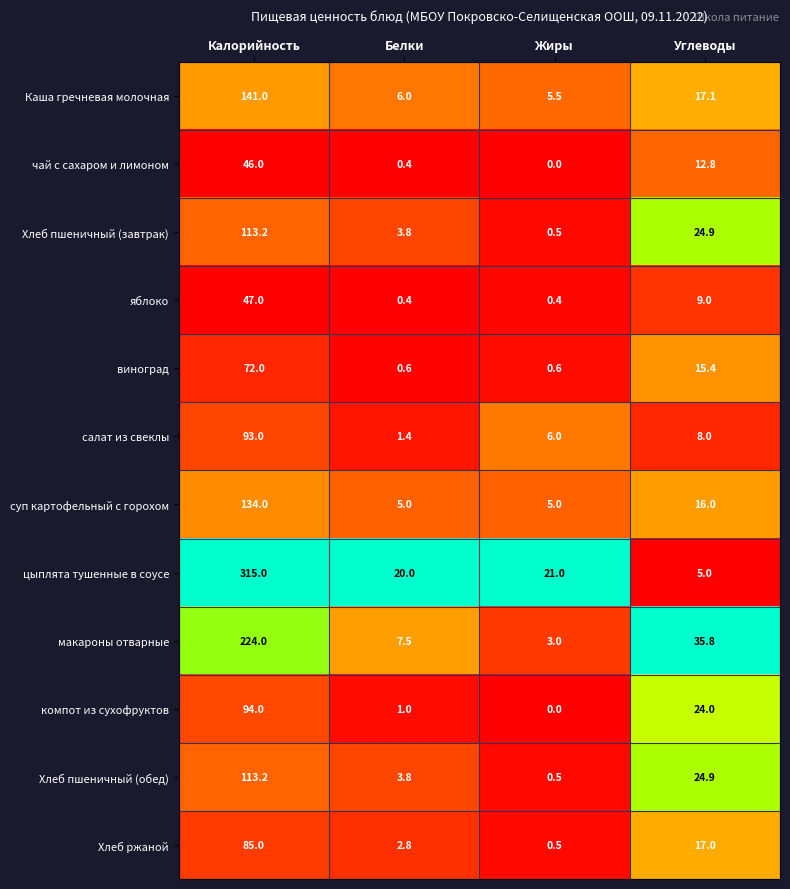

How many series are shown in this chart?

12